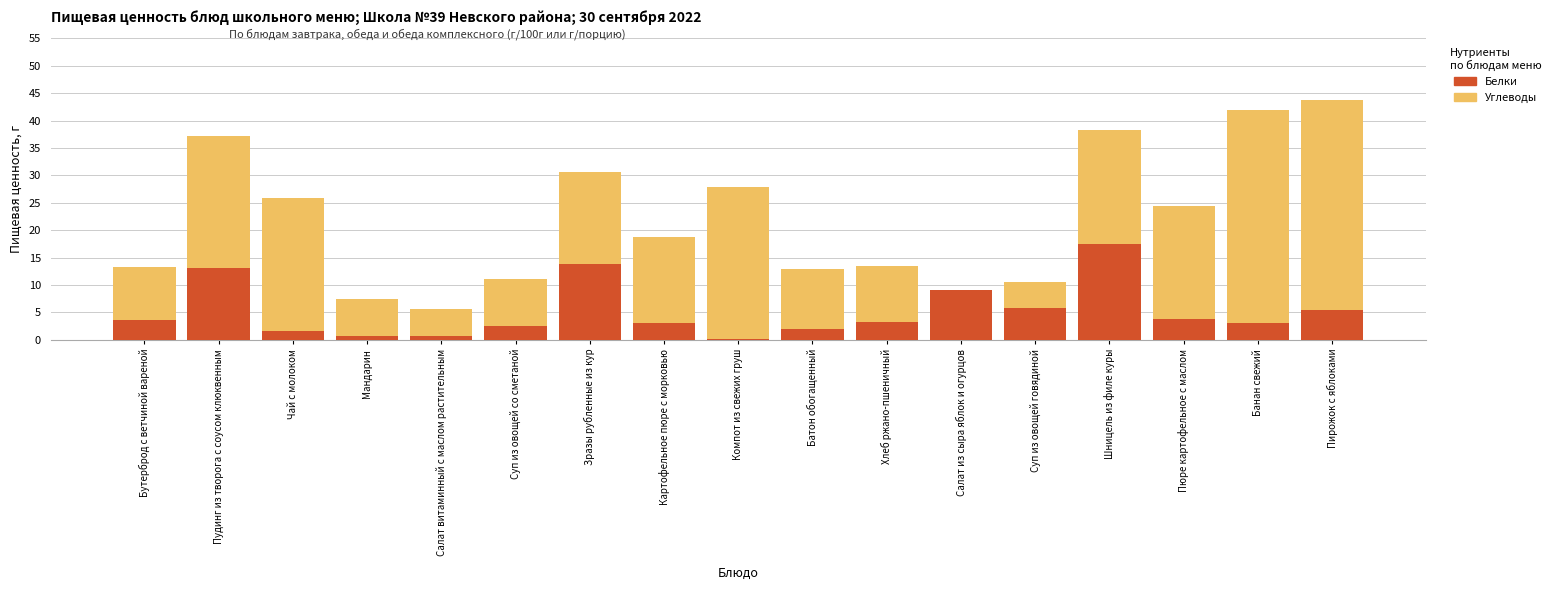

What is the minimum value shown in the chart?

0.2